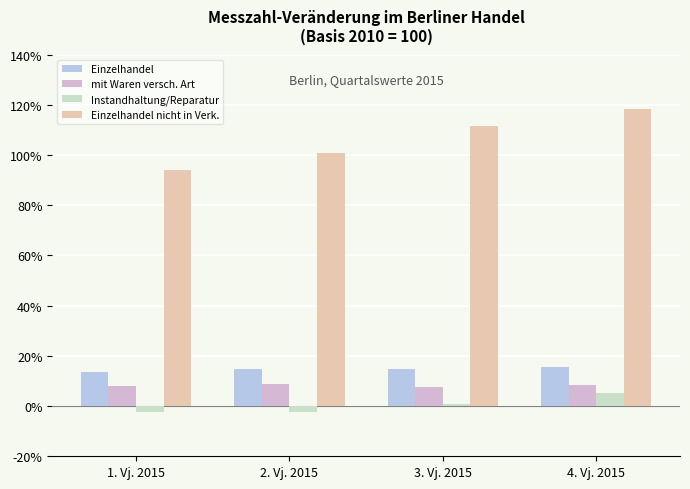

At which category is the sum across all series the highest?

4. Vj. 2015